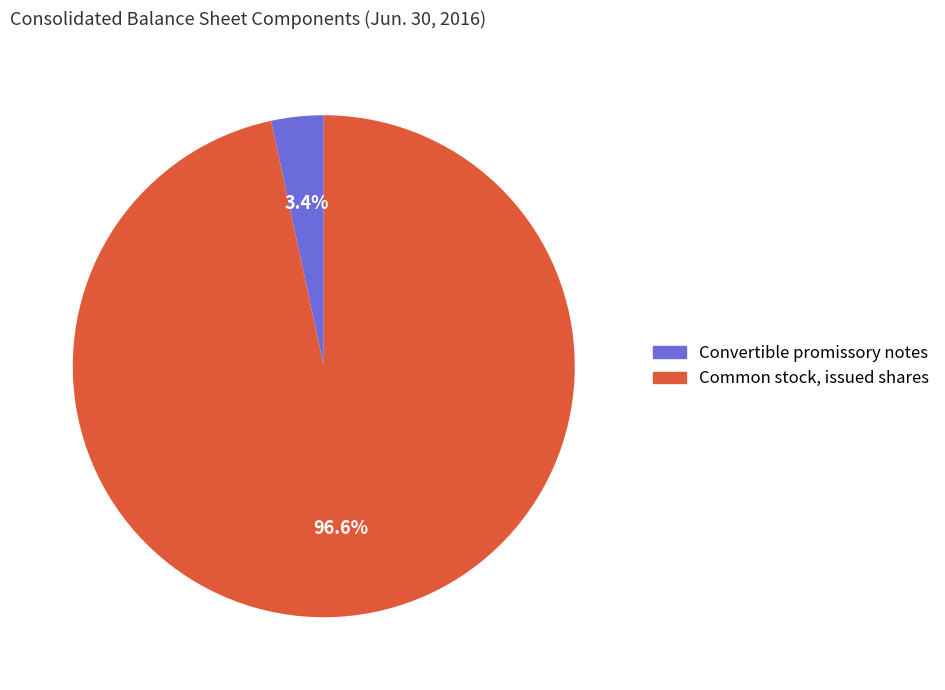

What is the smallest slice in the pie chart?

Convertible promissory notes